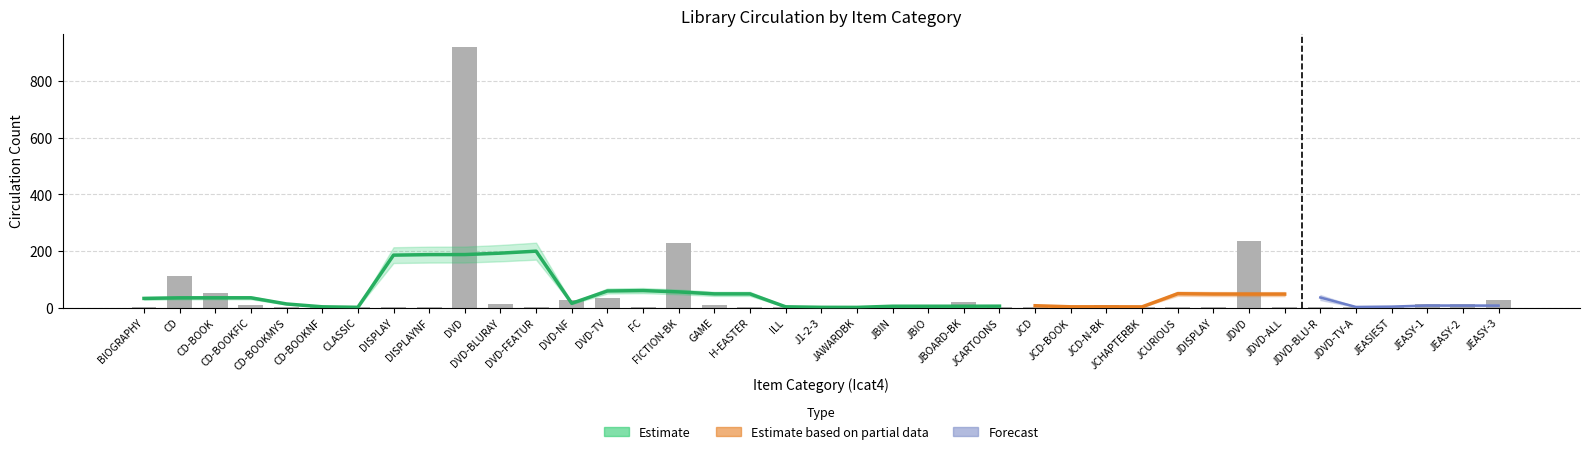

Between JBOARD-BK and DISPLAY, which is larger?

JBOARD-BK